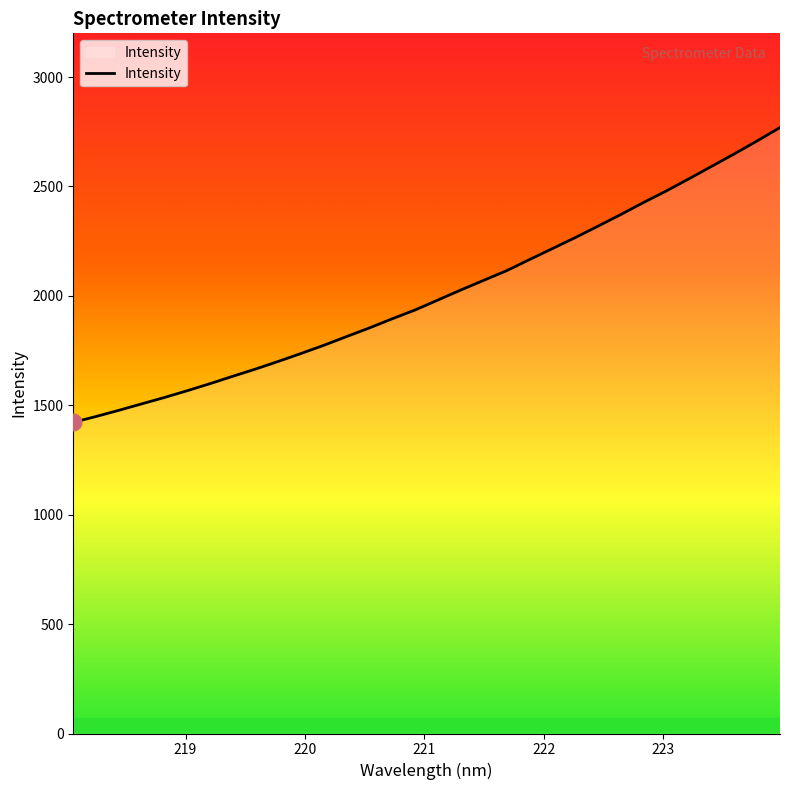

What is the smallest value displayed?

1422.2